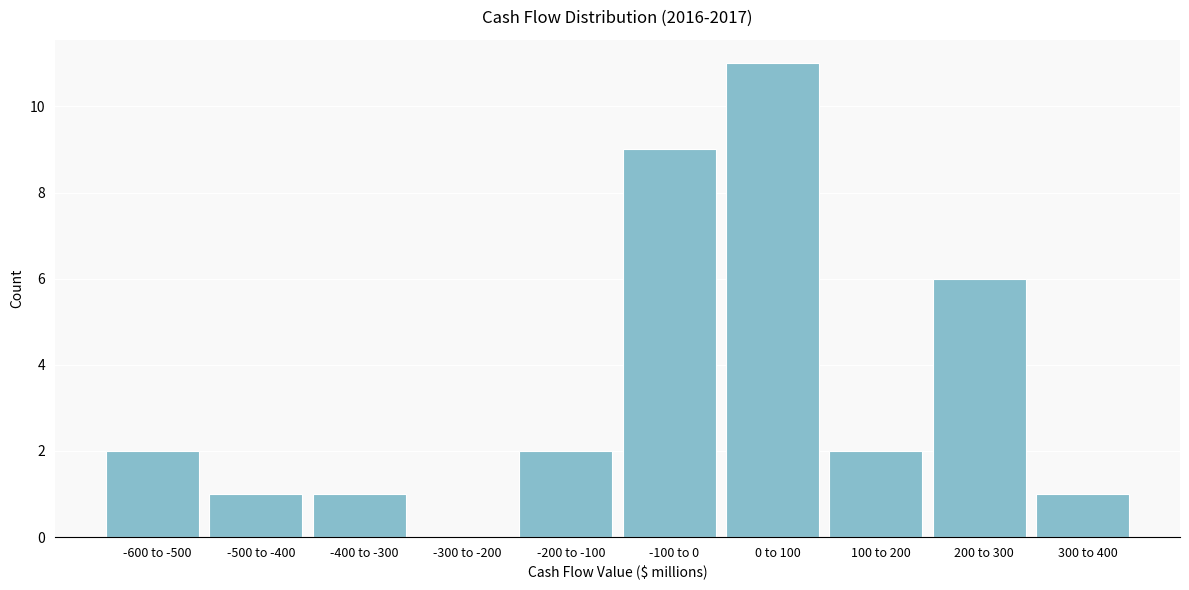

Reading left to right, extract all data points from this chart.

-600 to -500=2	-500 to -400=1	-400 to -300=1	-300 to -200=0	-200 to -100=2	-100 to 0=9	0 to 100=11	100 to 200=2	200 to 300=6	300 to 400=1